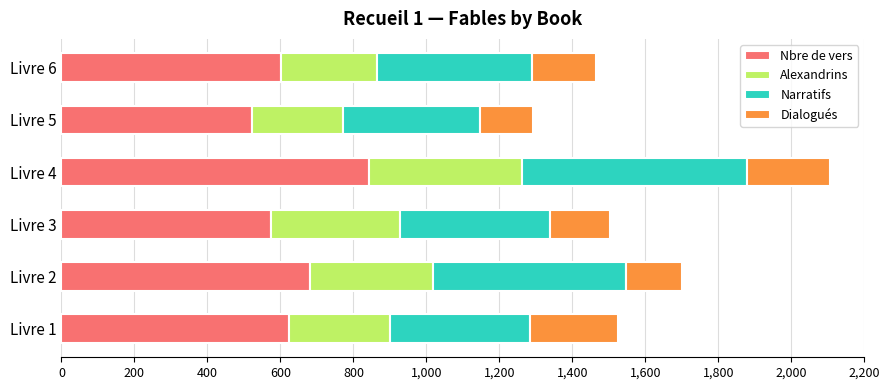

What is the total value across all series at Livre 3?

1503